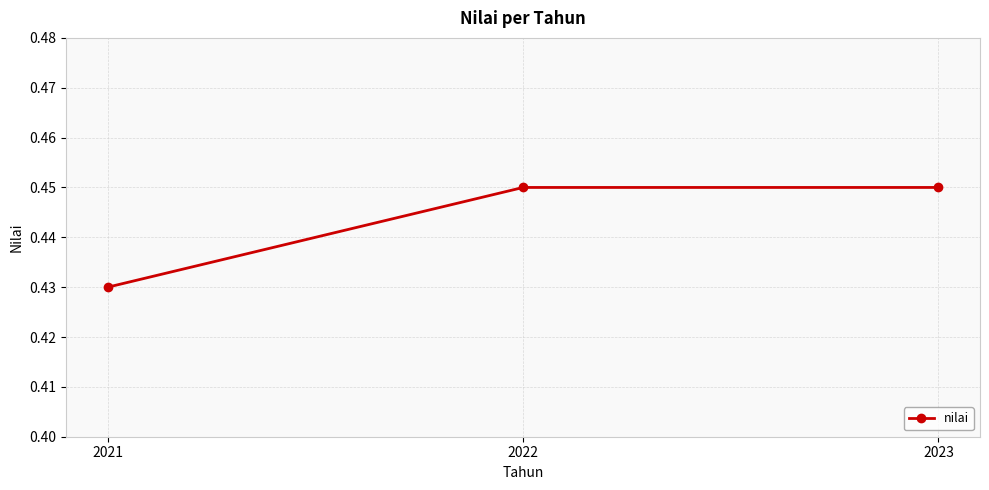

How many lines are shown in the chart?

1